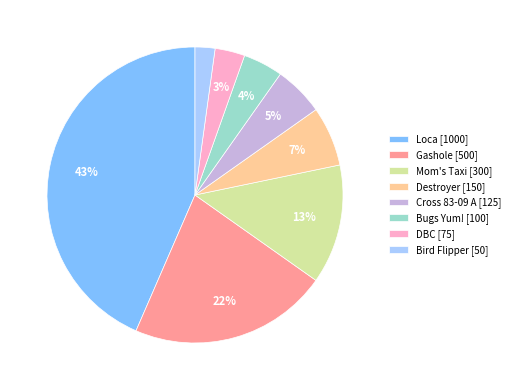

Does Gashole account for over 50% of the chart?

No